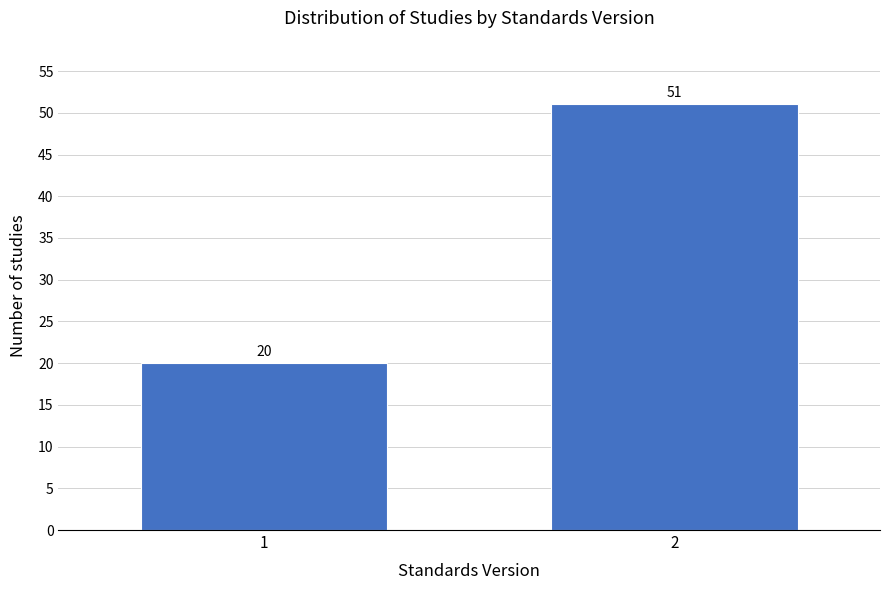

Reading left to right, what are all the values shown in this chart?

1=20	2=51